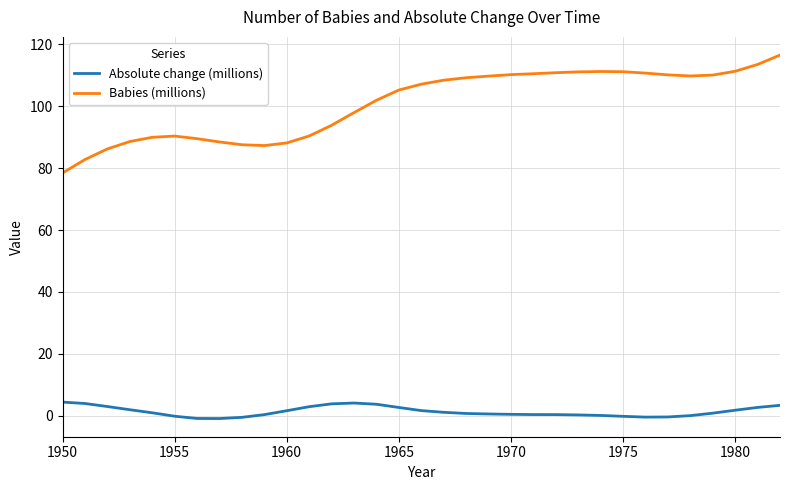

What is the maximum value for Absolute change (millions)?

4.3